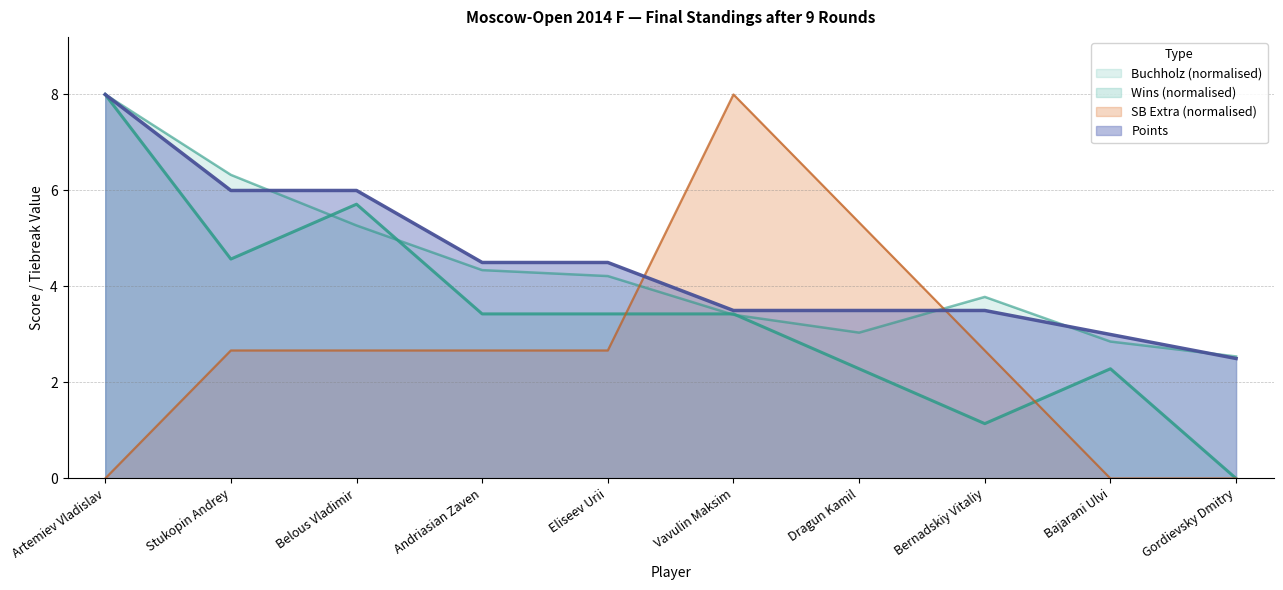

What is the total value across all series at Bajarani Ulvi?

8.1